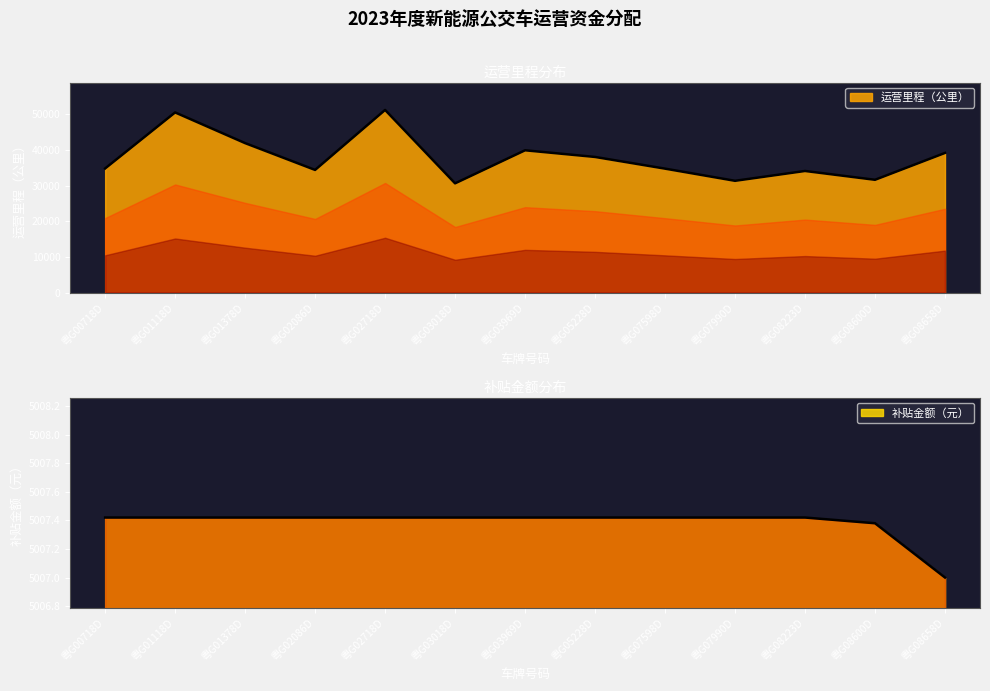

Reading right to left, extract all data points from this chart.

运营里程（公里）: 39148.4	31614.5	34086.9	31328.8	34741.3	38021.0	39889.3	30617.4	51205.5	34381.7	41899.0	50506.7	34797.3
补贴金额（元）: 5007.0	5007.4	5007.4	5007.4	5007.4	5007.4	5007.4	5007.4	5007.4	5007.4	5007.4	5007.4	5007.4